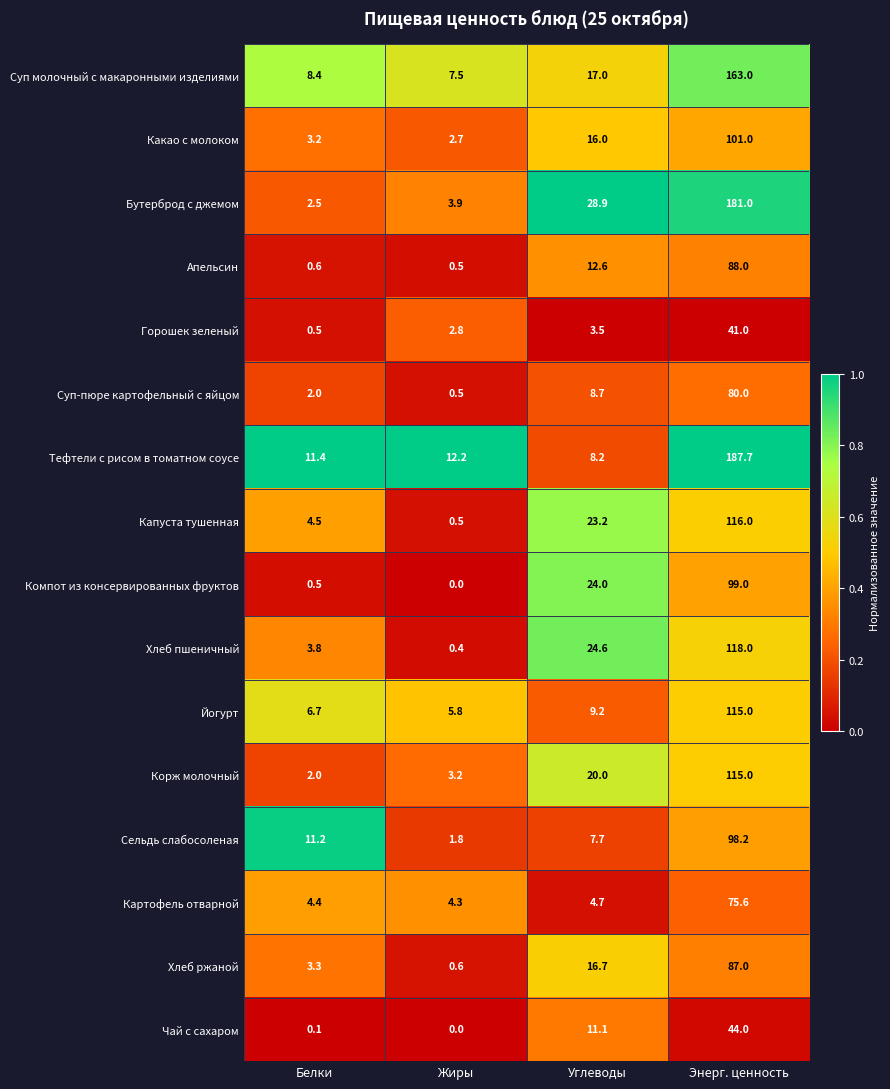

List the labels in order of Хлеб пшеничный value, smallest first.

Жиры, Белки, Углеводы, Энерг. ценность